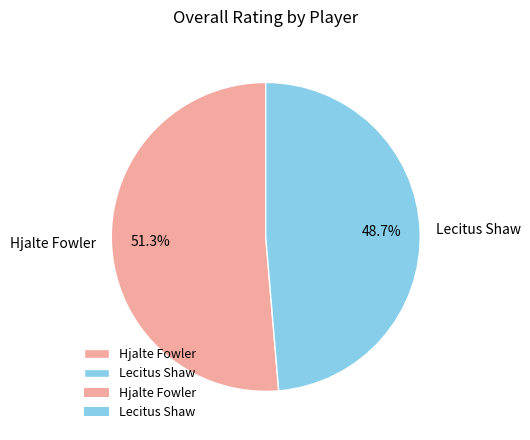

To the nearest percent, what is the combined percentage of Hjalte Fowler and Lecitus Shaw?

100%